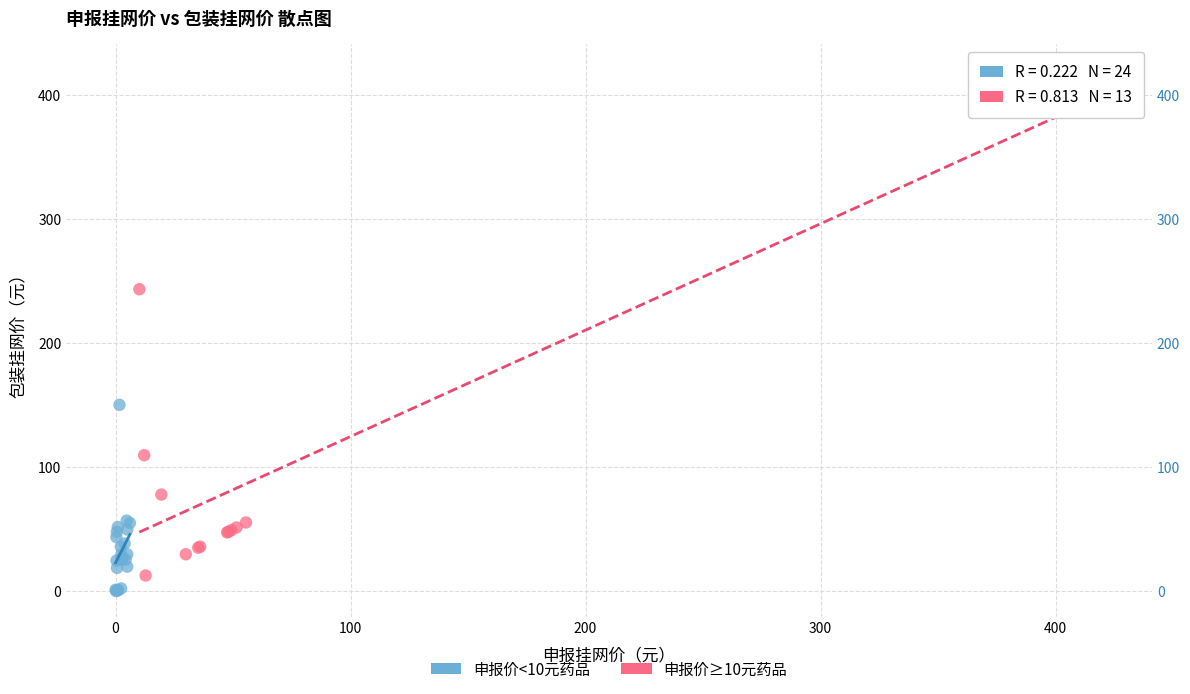

Which series has the widest spread of Y values?

申报价≥10元药品